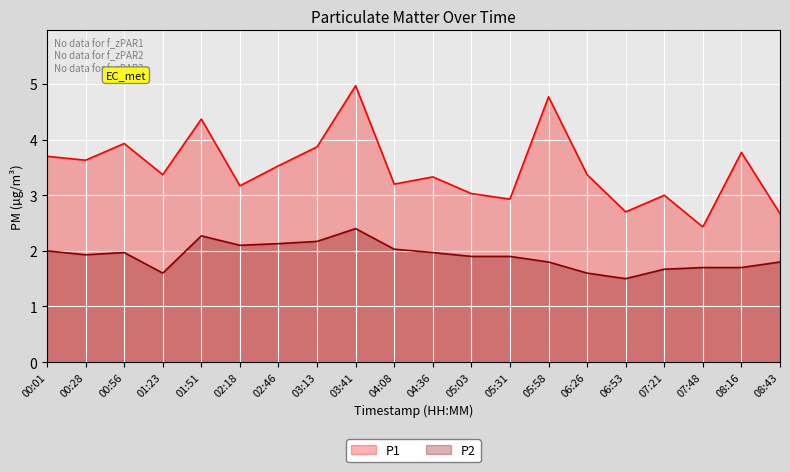

True or false: P1 and P2 intersect in this chart.

False